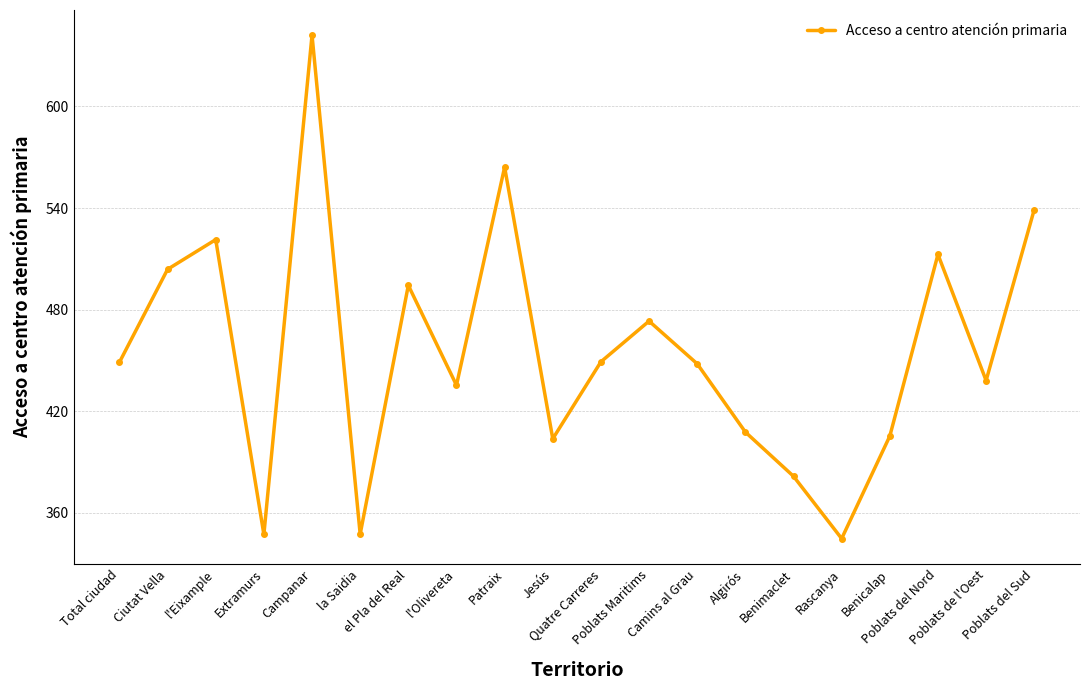

The value at Campanar is 225.4. True or false?

False